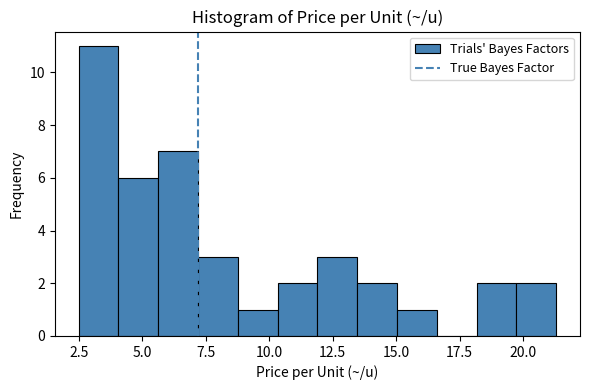

Around what value on the x-axis is the tallest bar? Give the approximate position of its centre, as read against the axis.

3.5